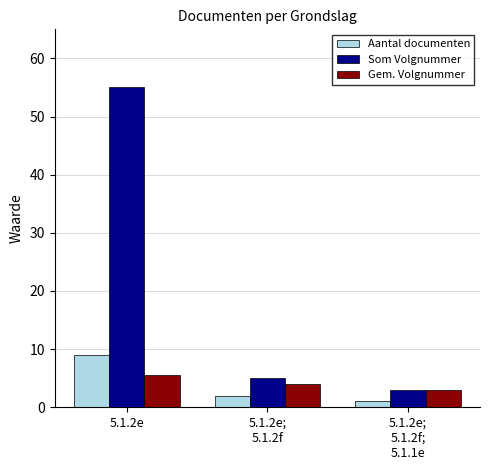

Reading right to left, extract all data points from this chart.

Aantal documenten: 5.1.2e;
5.1.2f;
5.1.1e=1.0	5.1.2e;
5.1.2f=2.0	5.1.2e=9.0
Som Volgnummer: 5.1.2e;
5.1.2f;
5.1.1e=3.0	5.1.2e;
5.1.2f=5.0	5.1.2e=55.0
Gem. Volgnummer: 5.1.2e;
5.1.2f;
5.1.1e=3.0	5.1.2e;
5.1.2f=4.0	5.1.2e=5.6